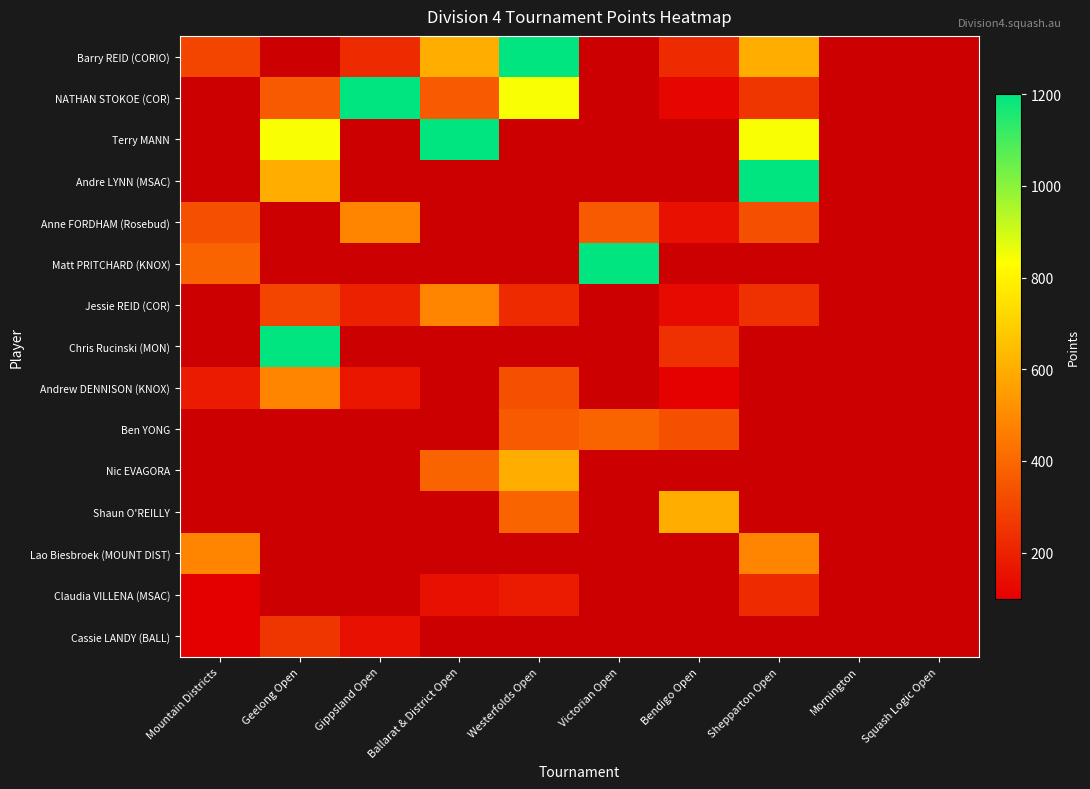

At Ballarat & District Open, list the series in order from smallest to largest.

NATHAN STOKOE (COR), Barry REID (CORIO), Terry MANN, Andre LYNN (MSAC), Anne FORDHAM (Rosebud), Matt PRITCHARD (KNOX), Jessie REID (COR), Chris Rucinski (MON), Andrew DENNISON (KNOX), Ben YONG, Nic EVAGORA, Shaun O'REILLY, Lao Biesbroek (MOUNT DIST), Claudia VILLENA (MSAC), Cassie LANDY (BALL)